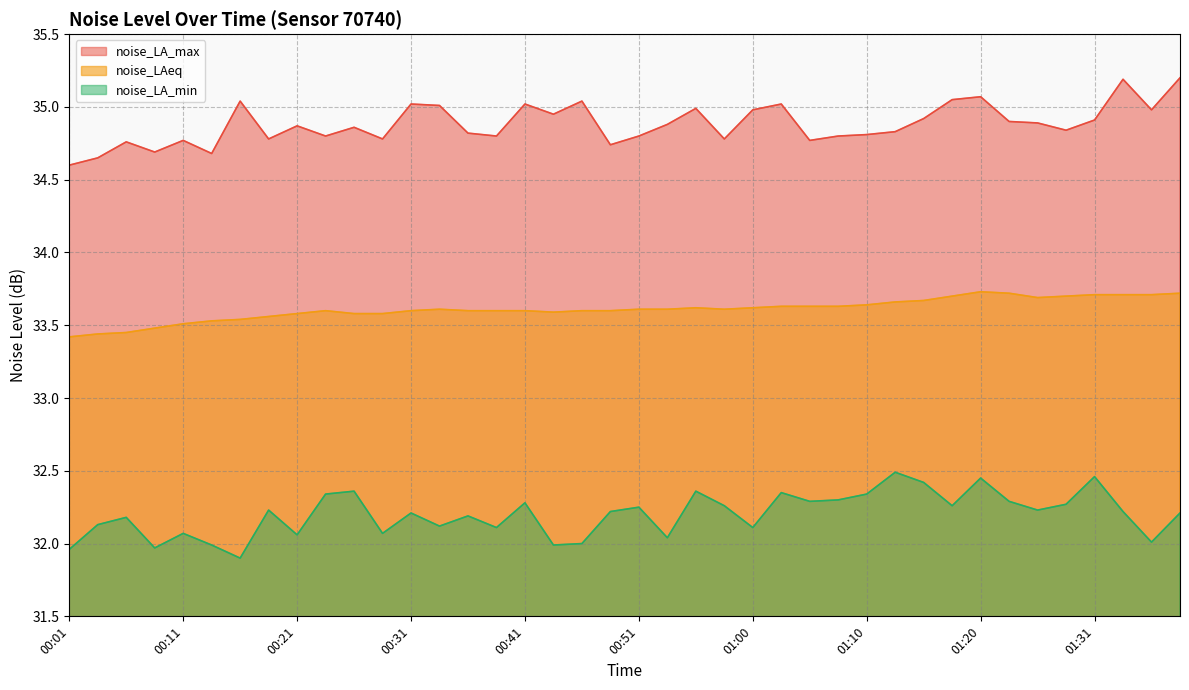

What is the sum of all noise_LA_max values?

1395.3